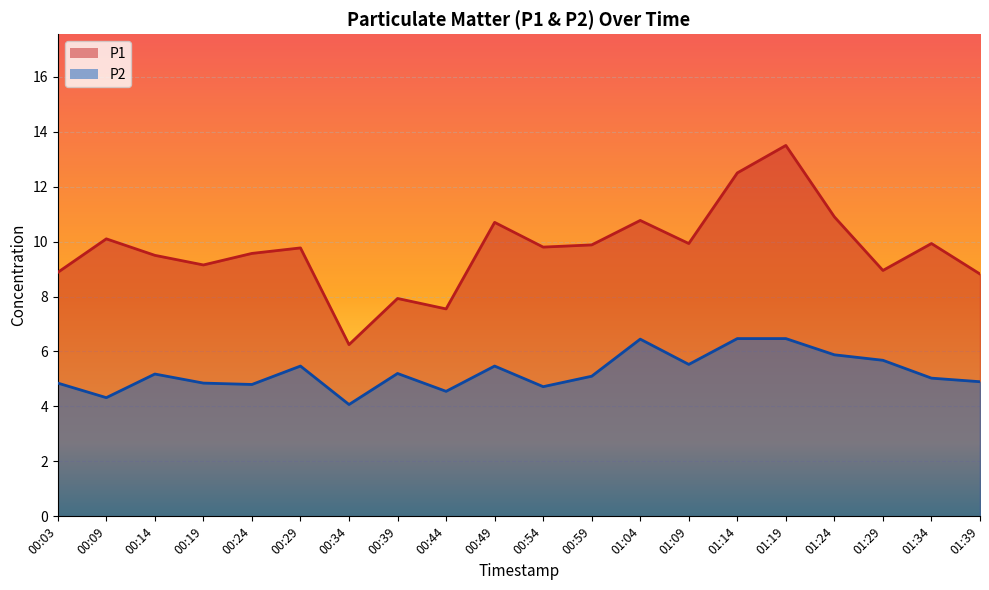

The P2 series shows 1.7 at 00:29. True or false?

False